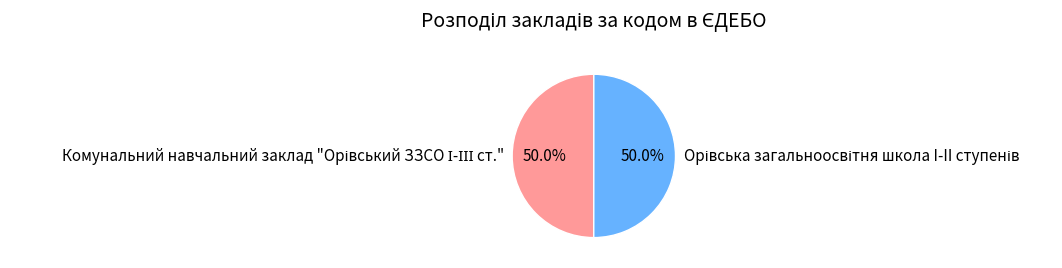

Count the number of slices in the pie.

2